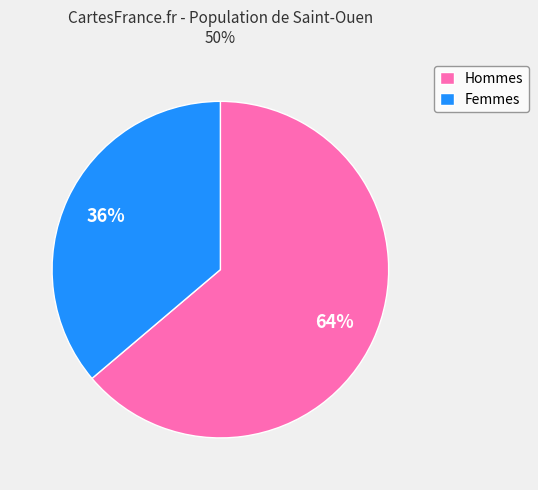

What is the ratio of the value at Femmes to the value at Hommes?

0.6